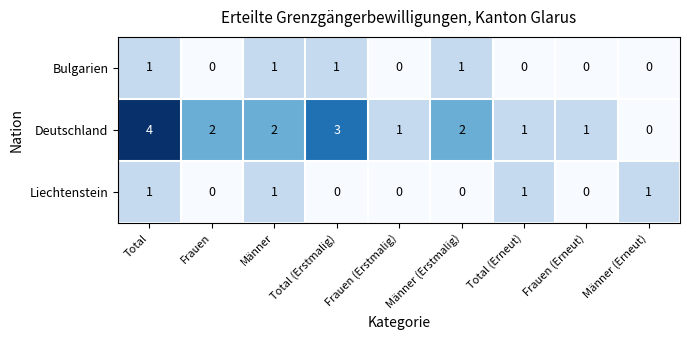

Which series has the largest range (max minus min)?

Deutschland